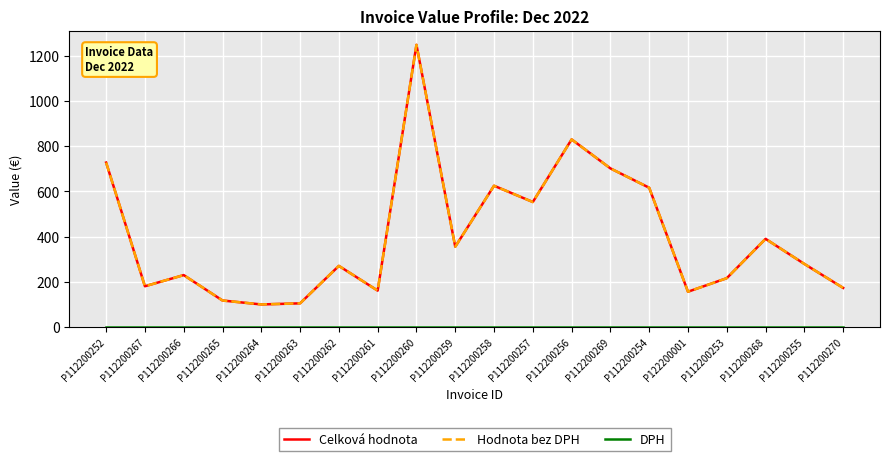

Reading right to left, transcribe all the data shown in this chart.

Celková hodnota: 172.9	279.0	390.0	216.0	156.0	616.3	702.0	830.2	553.1	625.1	355.2	1248.9	160.9	270.3	104.6	99.7	117.1	229.6	180.2	727.7
Hodnota bez DPH: 172.9	279.0	390.0	216.0	156.0	616.3	702.0	830.2	553.1	625.1	355.2	1248.9	160.9	270.3	104.6	99.7	117.1	229.6	180.2	727.7
DPH: 0.0	0.0	0.0	0.0	0.0	0.0	0.0	0.0	0.0	0.0	0.0	0.0	0.0	0.0	0.0	0.0	0.0	0.0	0.0	0.0